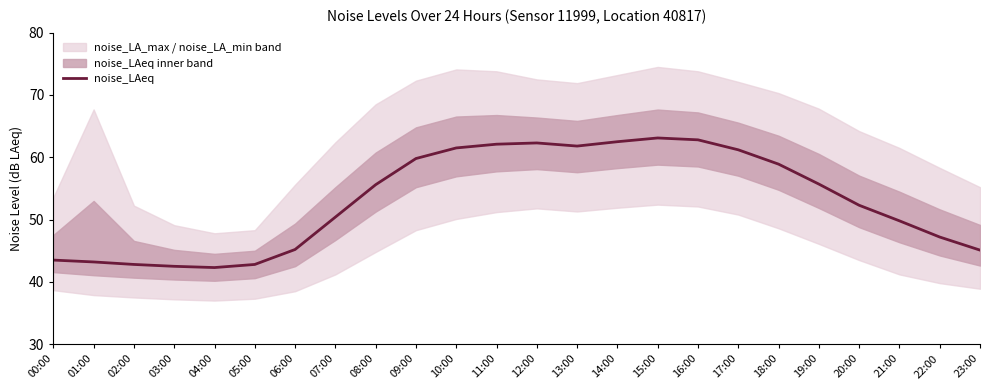

Rank the categories by value from lowest to highest.

04:00, 03:00, 02:00, 05:00, 01:00, 00:00, 23:00, 06:00, 22:00, 21:00, 07:00, 20:00, 08:00, 19:00, 18:00, 09:00, 17:00, 10:00, 13:00, 11:00, 12:00, 14:00, 16:00, 15:00